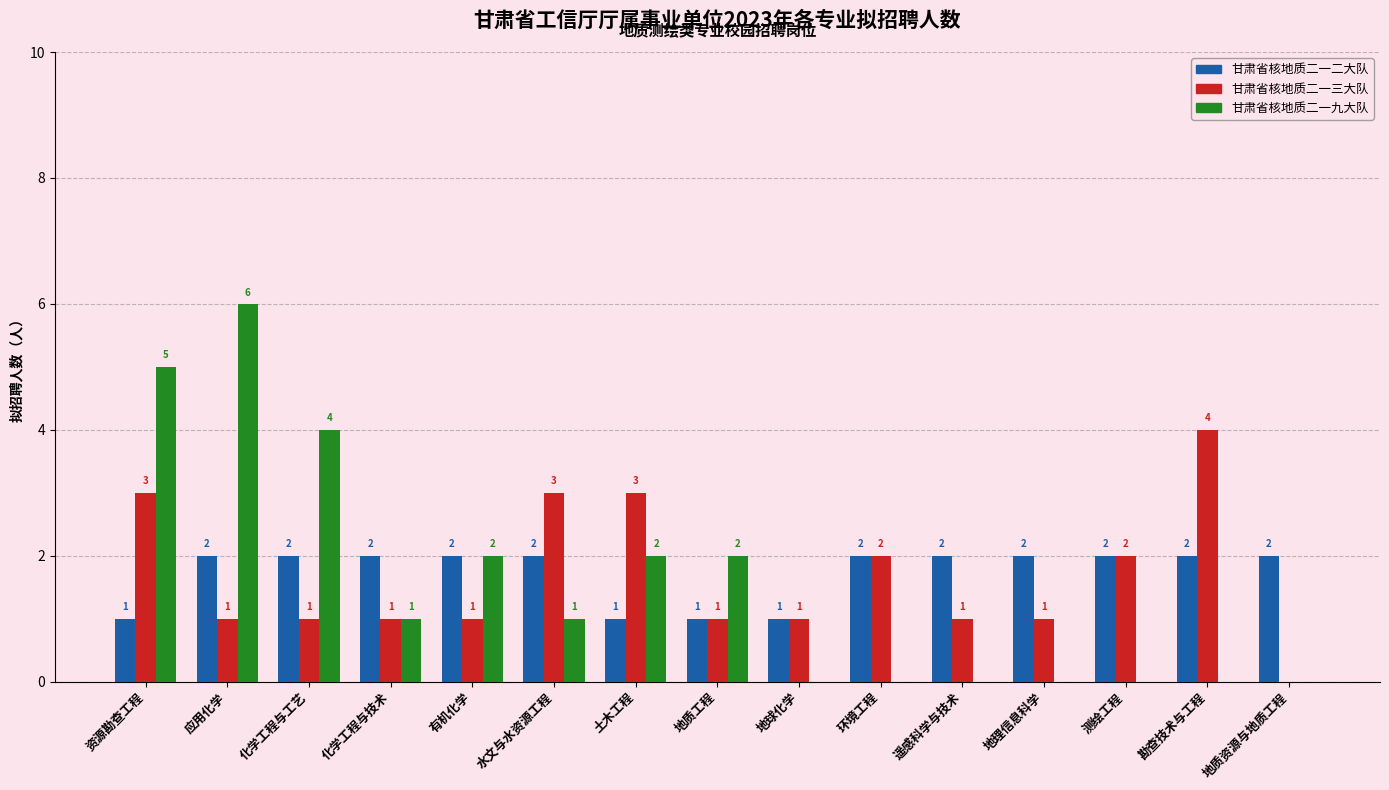

Which series has the largest total across all categories?

甘肃省核地质二一二大队